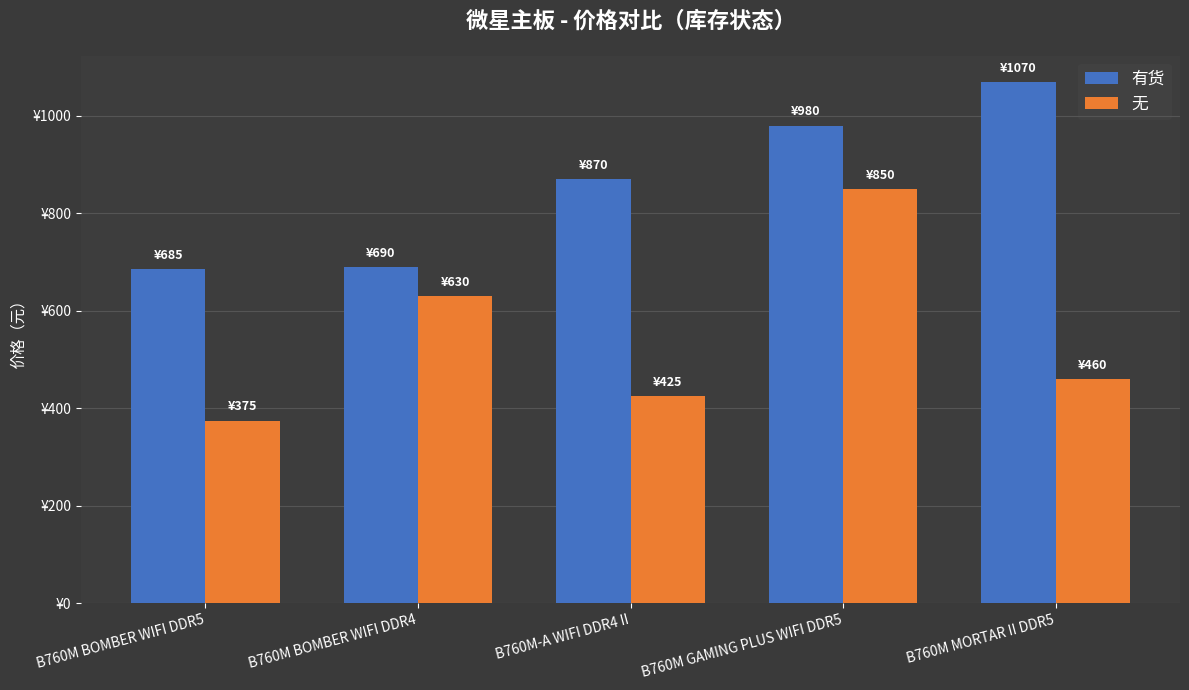

What position from the right is B760M GAMING PLUS WIFI DDR5?

2